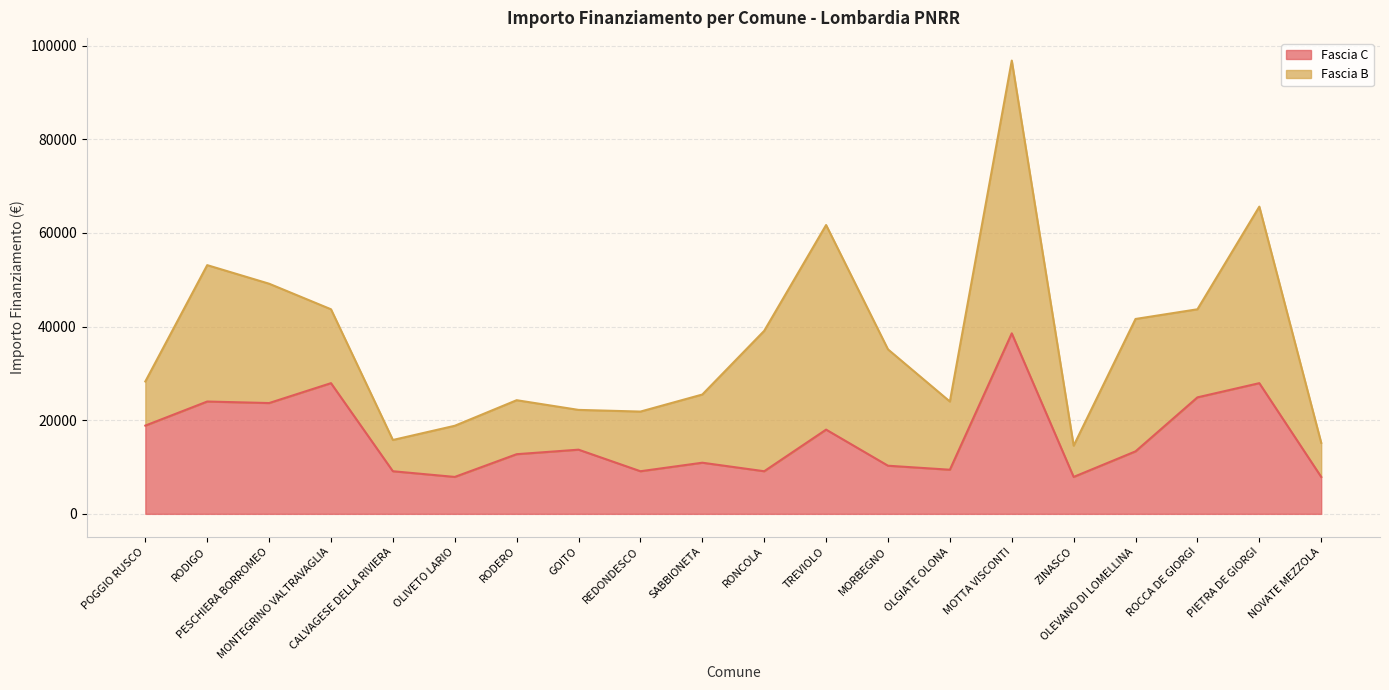

At which category does the data reach its first local peak?

RODIGO